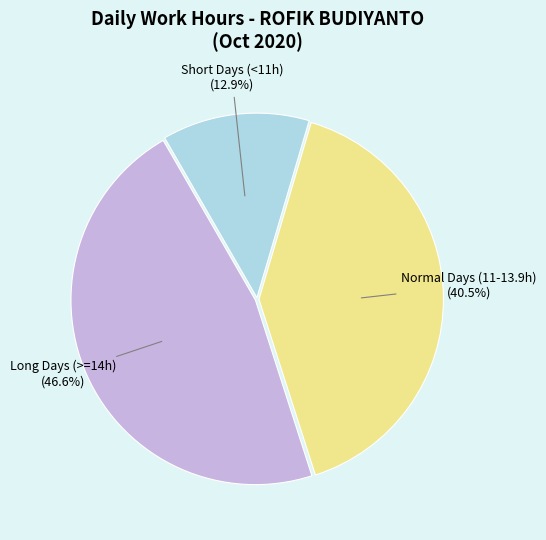

How many slices are in this pie chart?

3